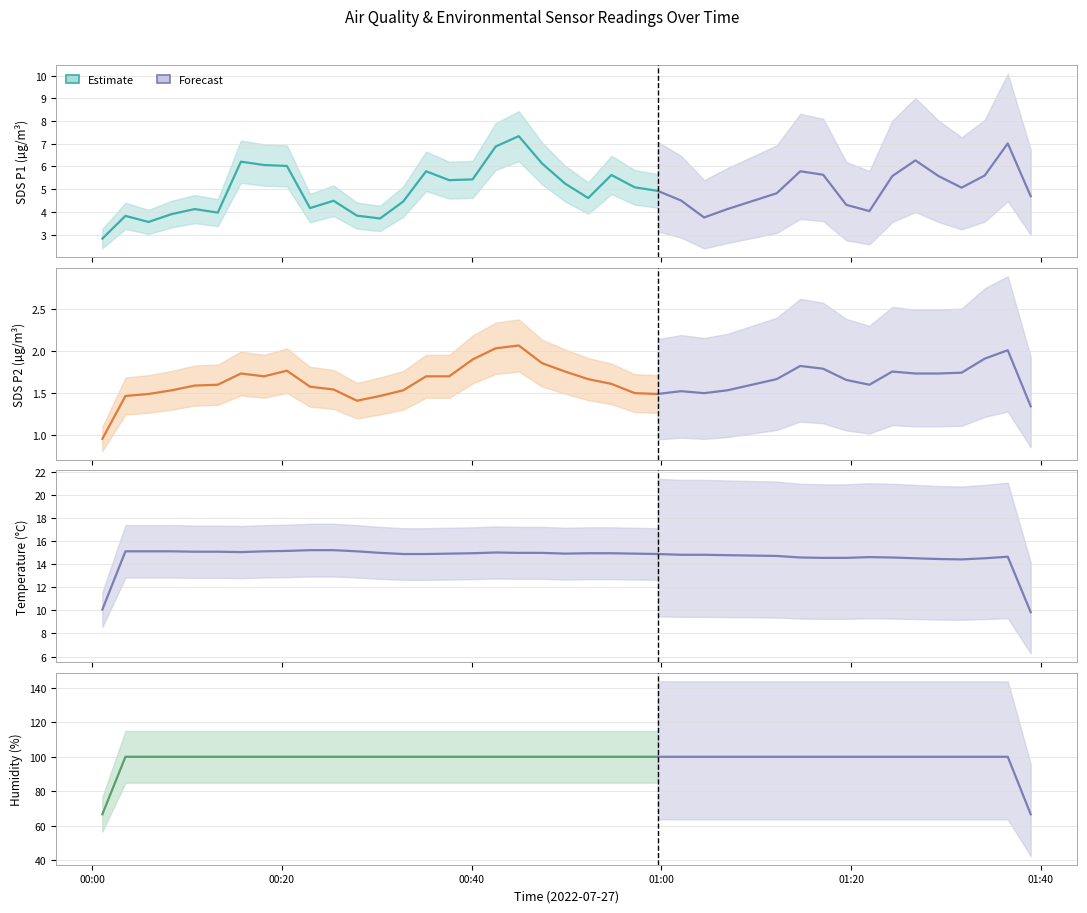

How many lines are shown in the chart?

4